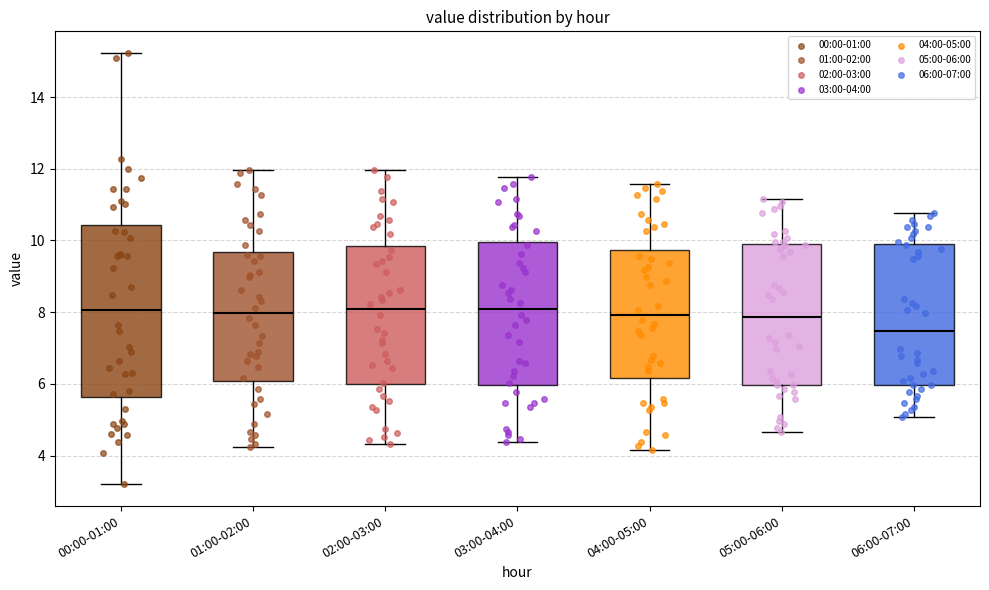

Where does the upper whisker of the box for 00:00-01:00 end on the y-axis? The values are not printed on the chart, so give them approximately, as read against the axis.

15.2